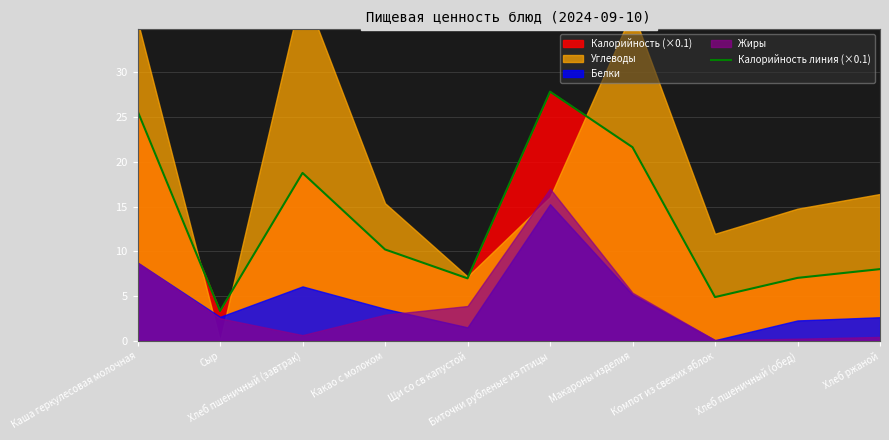

Which has a higher value, Хлеб пшеничный (обед) or Сыр?

Хлеб пшеничный (обед)